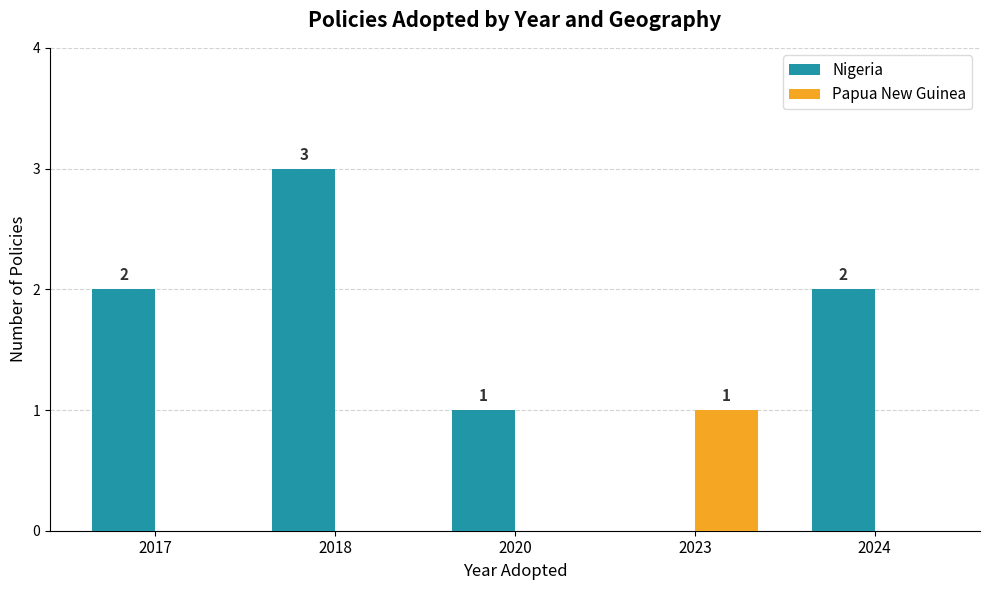

What is the sum of the Nigeria values at 2023 and 2024?

2